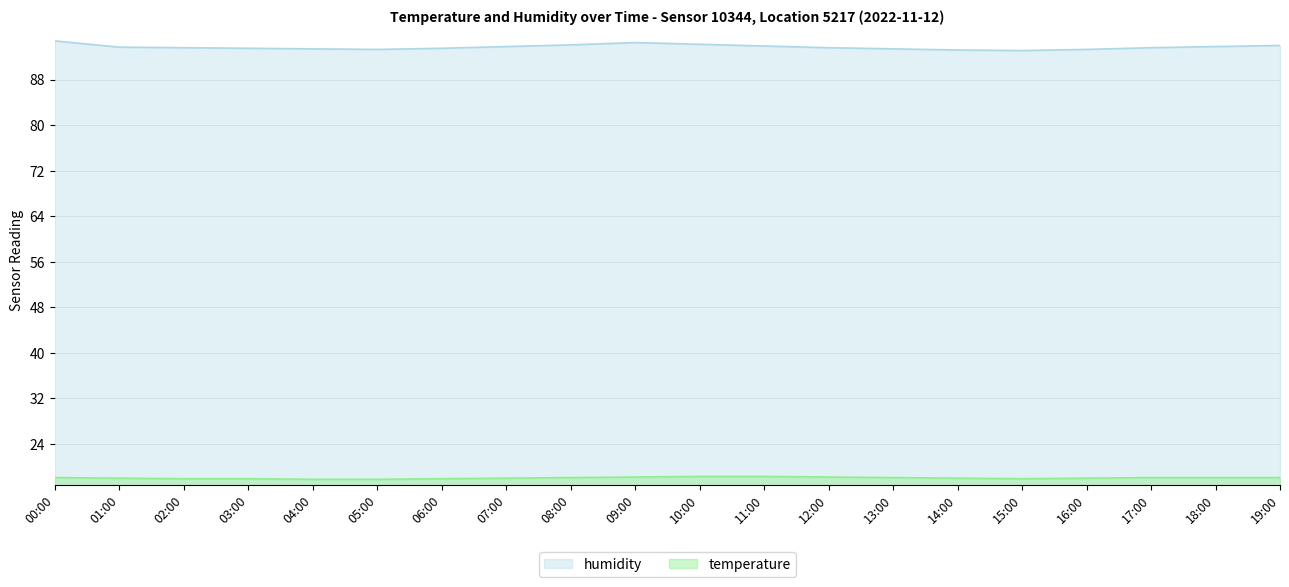

What are all the series names shown in the legend?

humidity, temperature